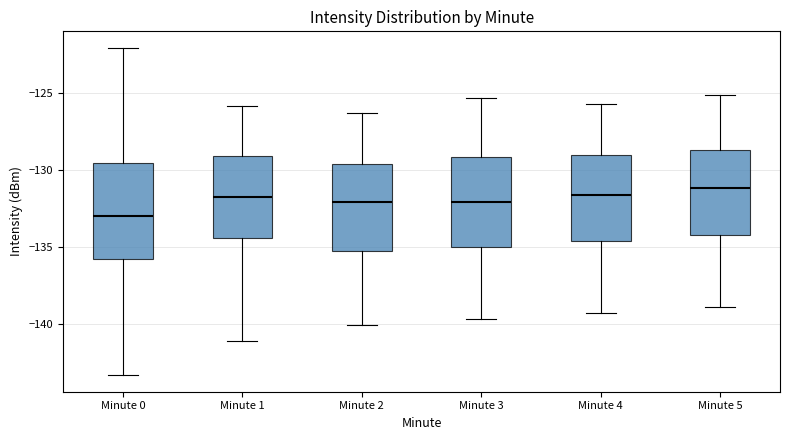

Reading left to right, read every box against the y-axis: the position of its median line, the range the box covers, and the ends of its whiskers. The values are not printed on the chart, so give them approximately, as read against the axis.

Minute 0: median -133.0, box -136.0 to -129.5, whiskers -143.5 to -122.0
Minute 1: median -131.5, box -134.5 to -129.0, whiskers -141.0 to -126.0
Minute 2: median -132.0, box -135.5 to -129.5, whiskers -140.0 to -126.5
Minute 3: median -132.0, box -135.0 to -129.0, whiskers -139.5 to -125.5
Minute 4: median -131.5, box -134.5 to -129.0, whiskers -139.5 to -125.5
Minute 5: median -131.0, box -134.0 to -128.5, whiskers -139.0 to -125.0